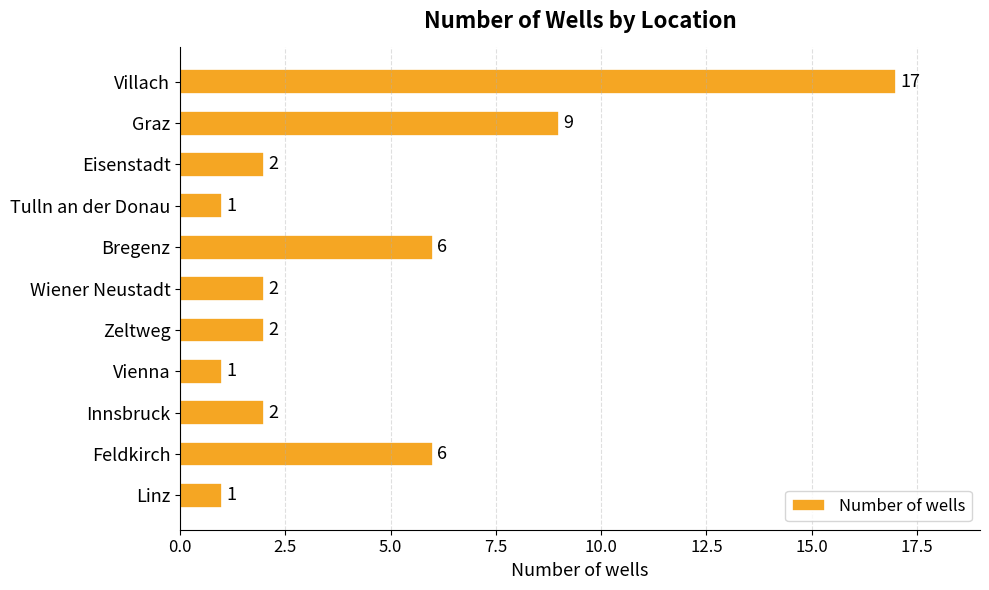

True or false: the data shows 1 at Vienna.

True